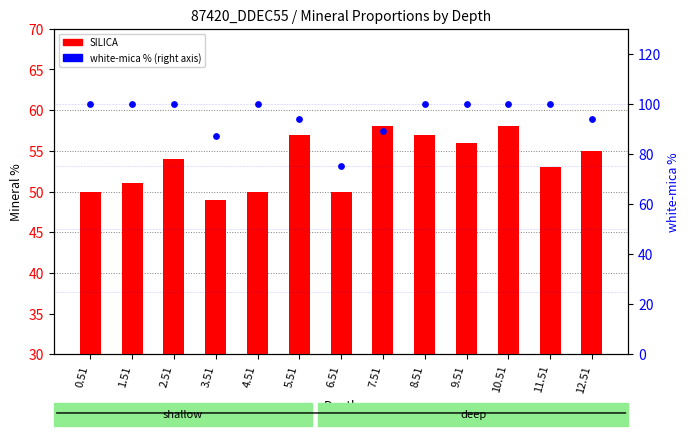

Which series reaches the maximum Y coordinate?

white-mica %